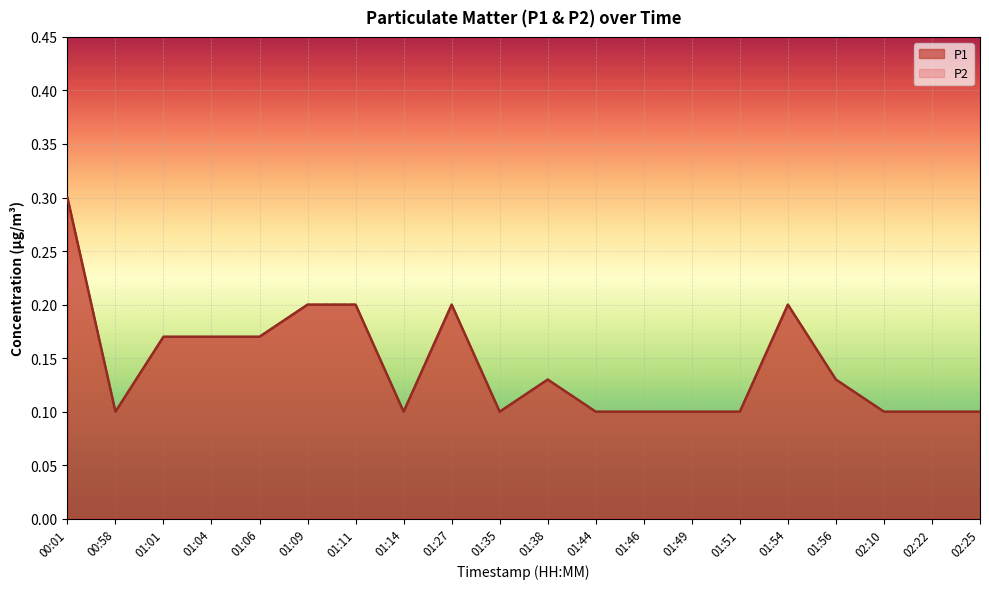

How many interior local valleys does the P1 series have?

3